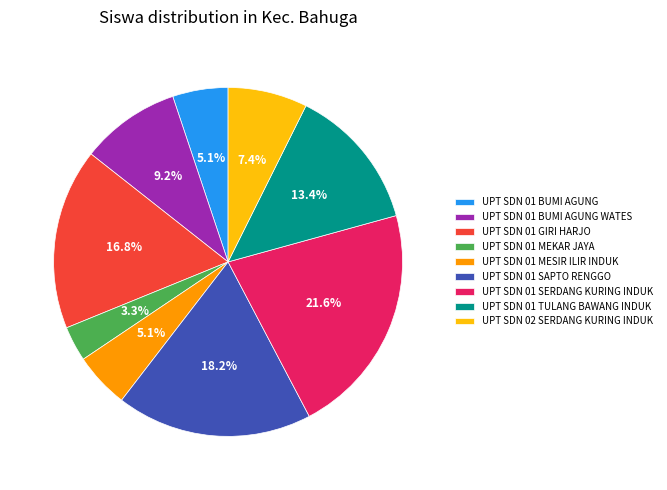

To the nearest percent, what is the average slice percentage?

11%